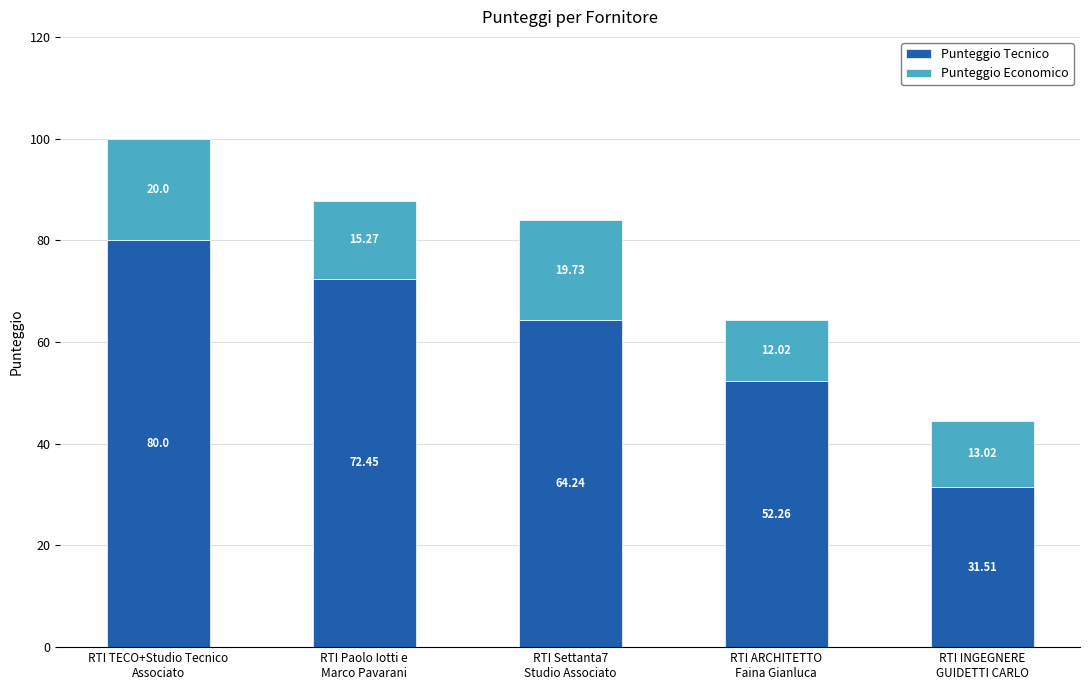

What is the sum of all Punteggio Tecnico values?

300.5